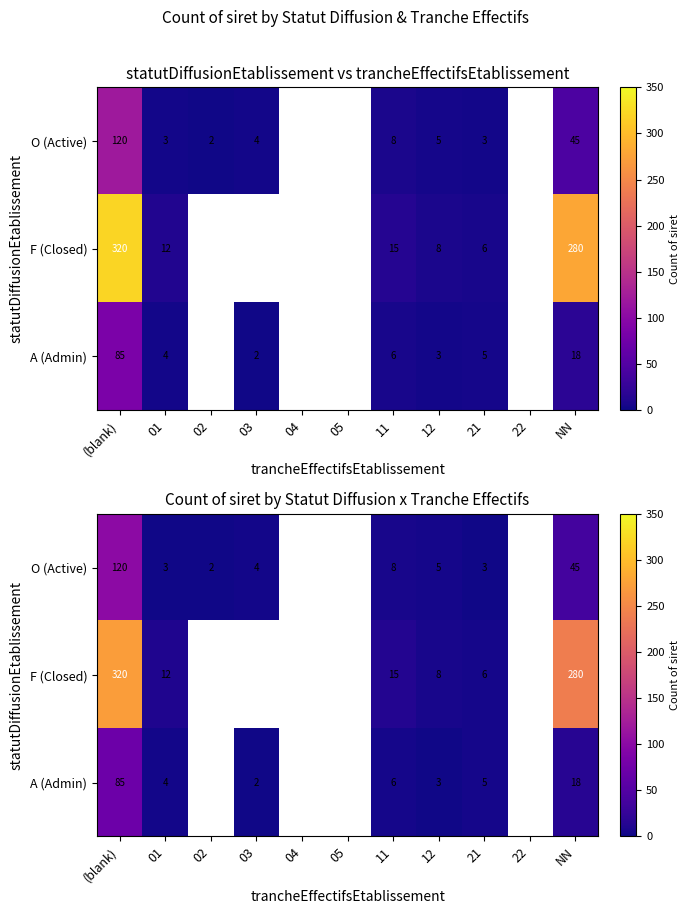

Which series has the largest range (max minus min)?

F (Closed)